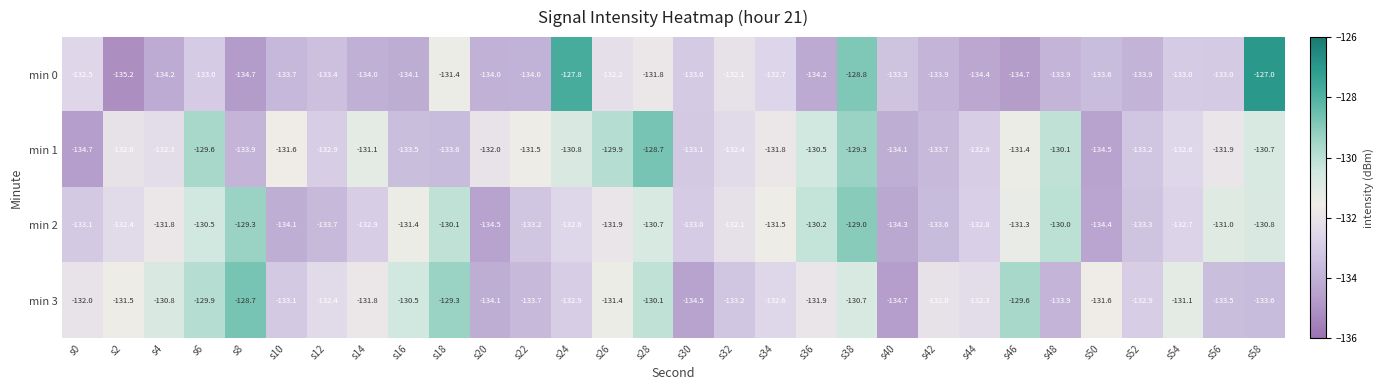

How many series are shown in this chart?

4